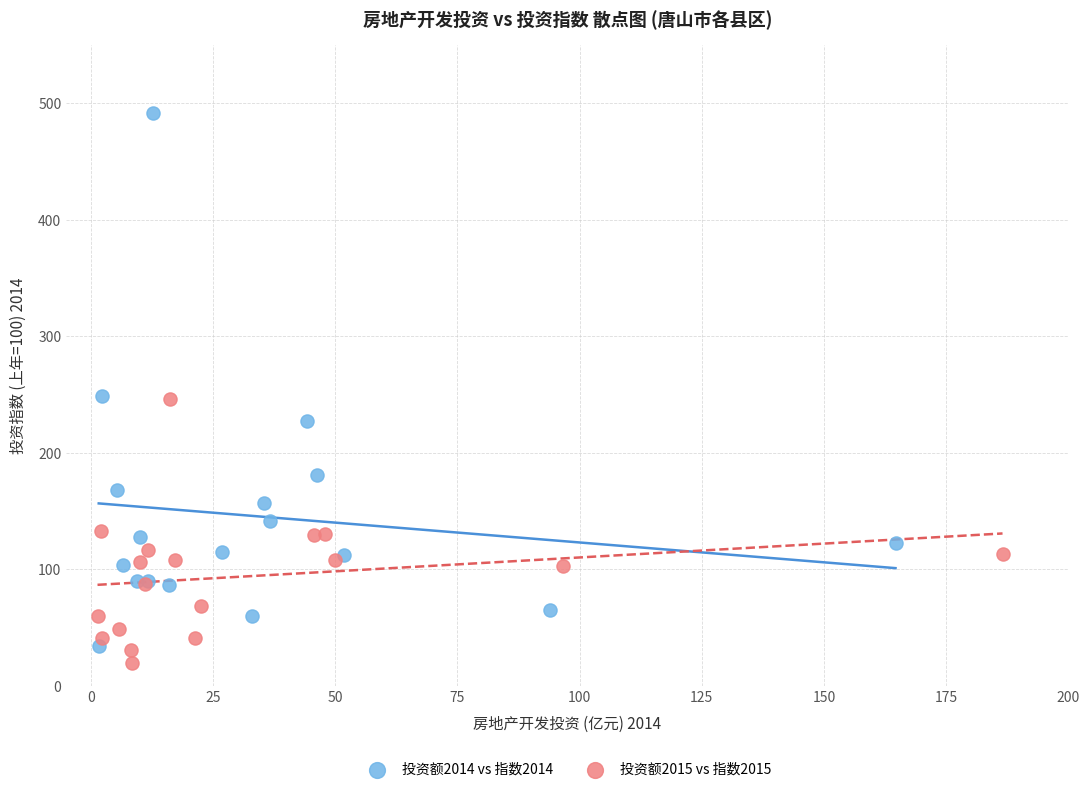

What are all the series names shown in the legend?

投资额2014 vs 指数2014, 投资额2015 vs 指数2015